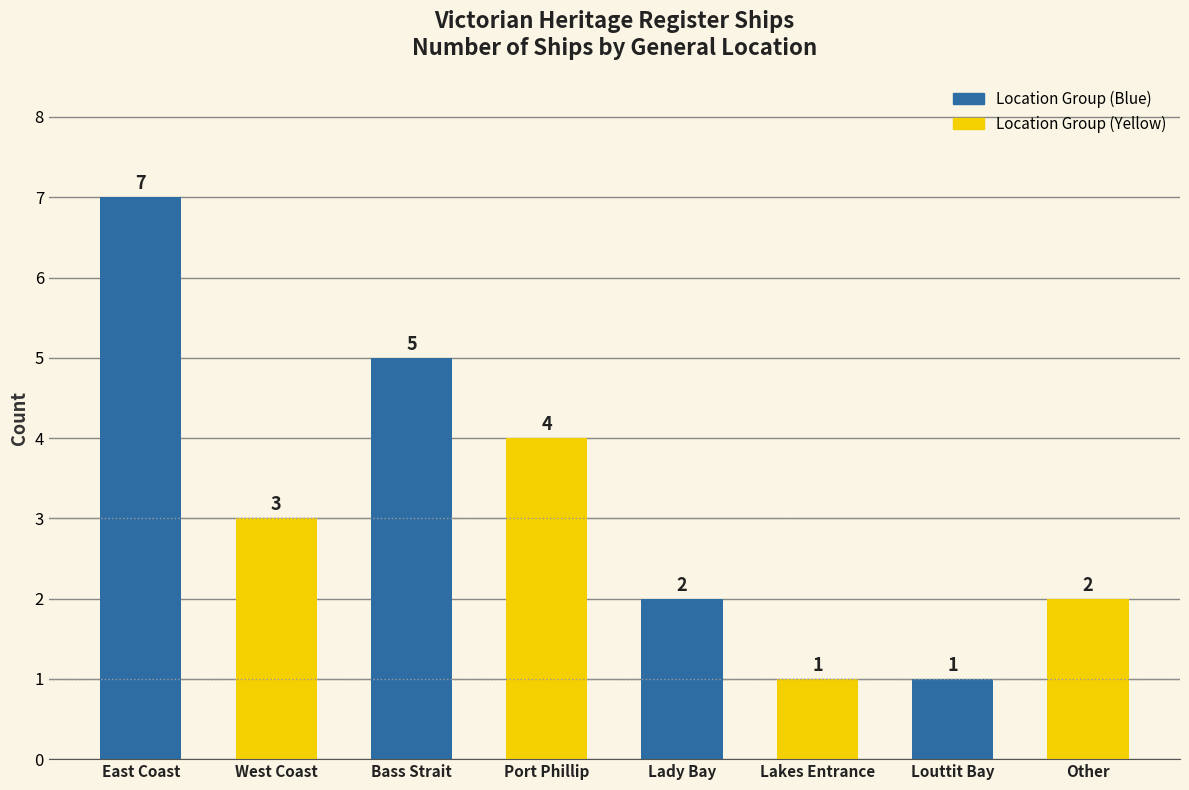

Are the bars grouped side by side (vs. stacked)?

No